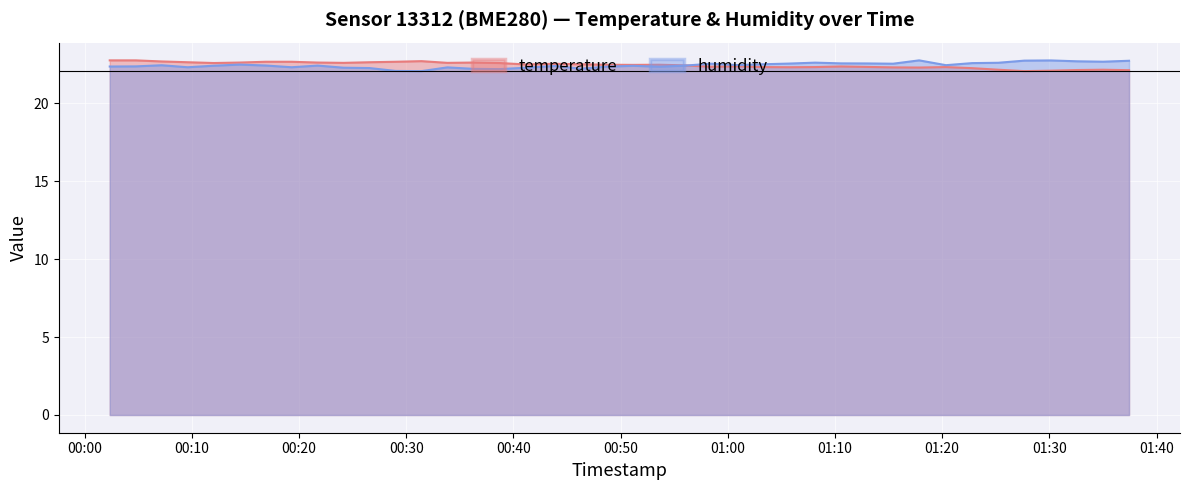

What value does the temperature series have at 2022-07-06T00:31:25?

22.7